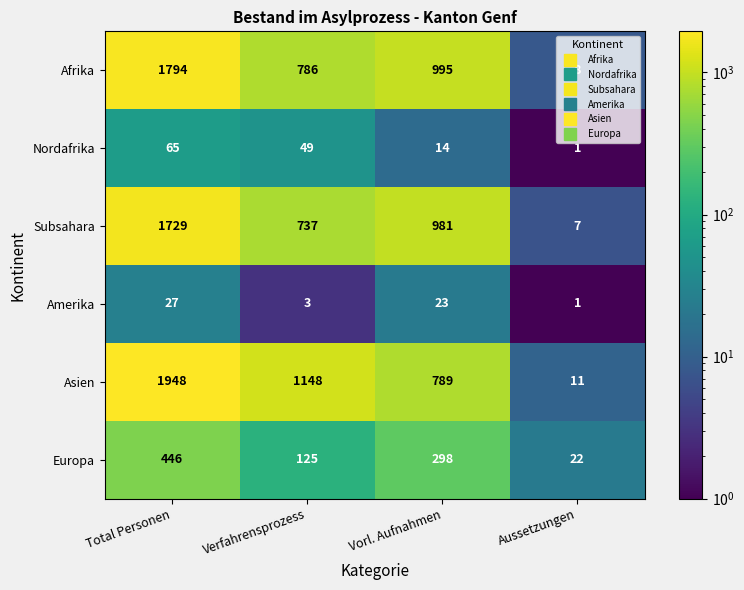

What is the average value of the Afrika series?

896